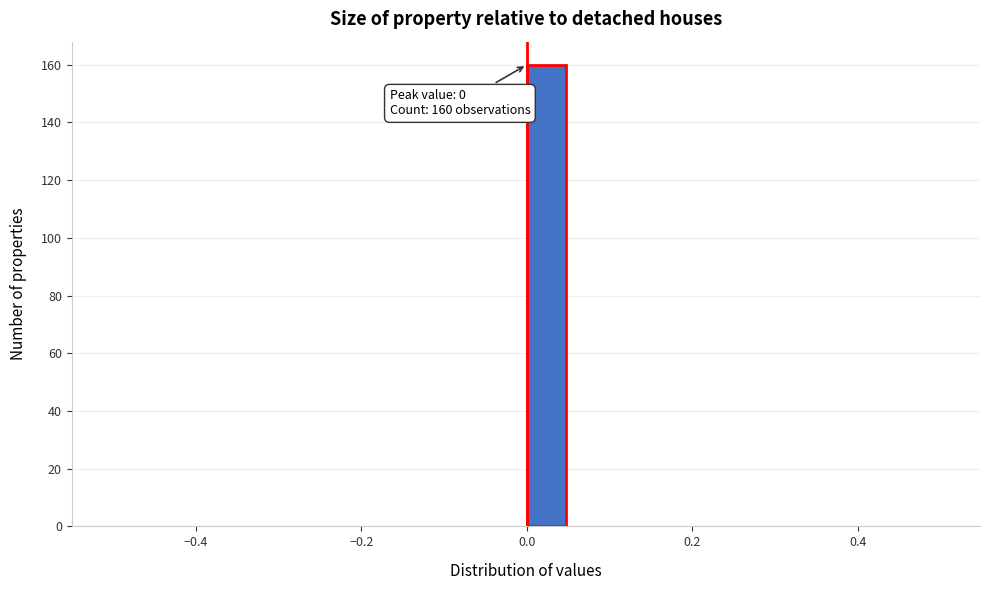

Read against the x-axis, roughly where is the centre of the tallest bar?

0.02